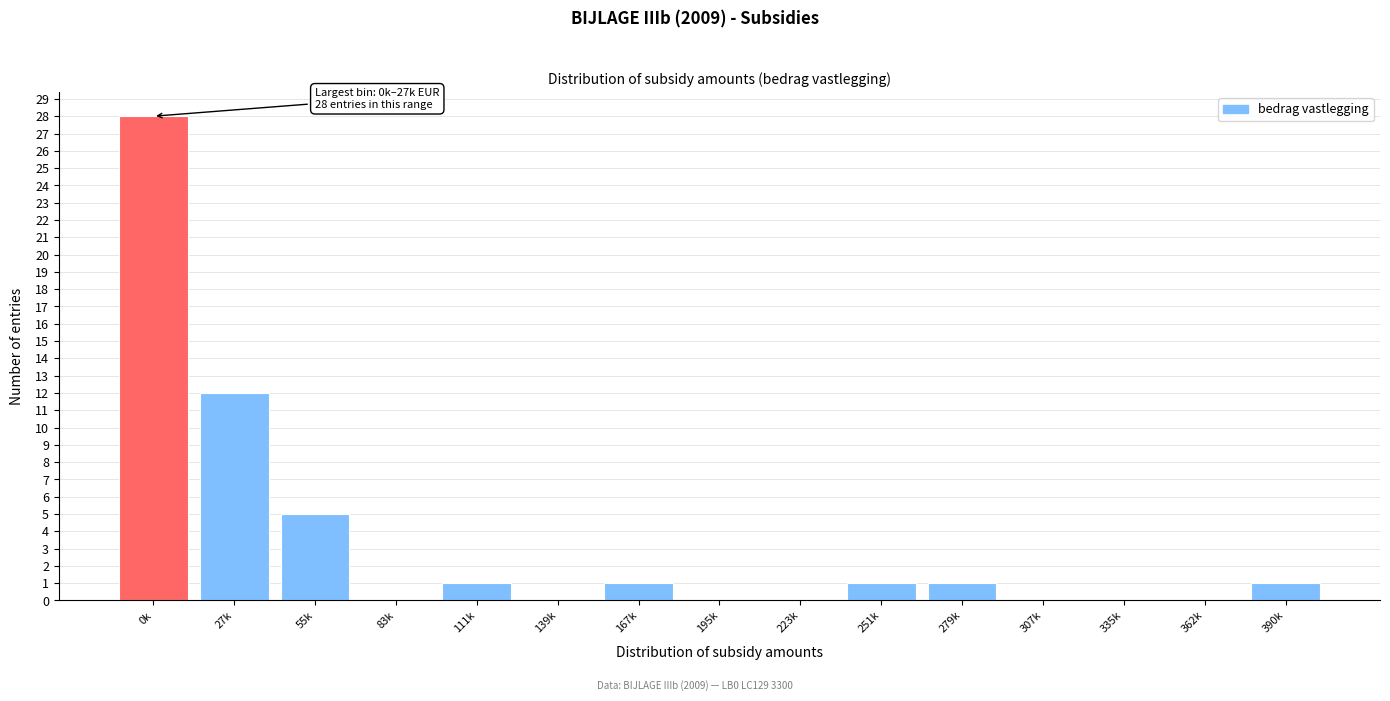

Reading right to left, transcribe all the data shown in this chart.

390k=1	362k=0	335k=0	307k=0	279k=1	251k=1	223k=0	195k=0	167k=1	139k=0	111k=1	83k=0	55k=5	27k=12	0k=28